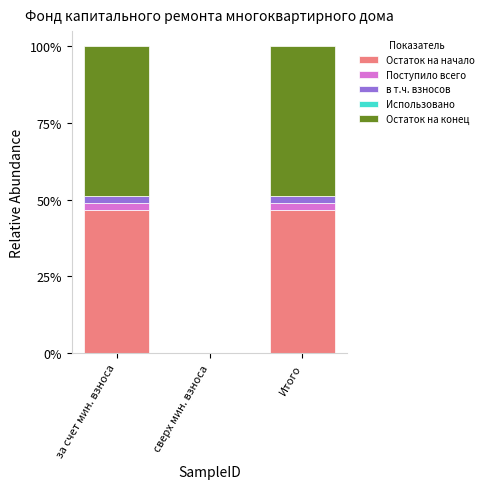

Does the chart contain stacked bars?

Yes